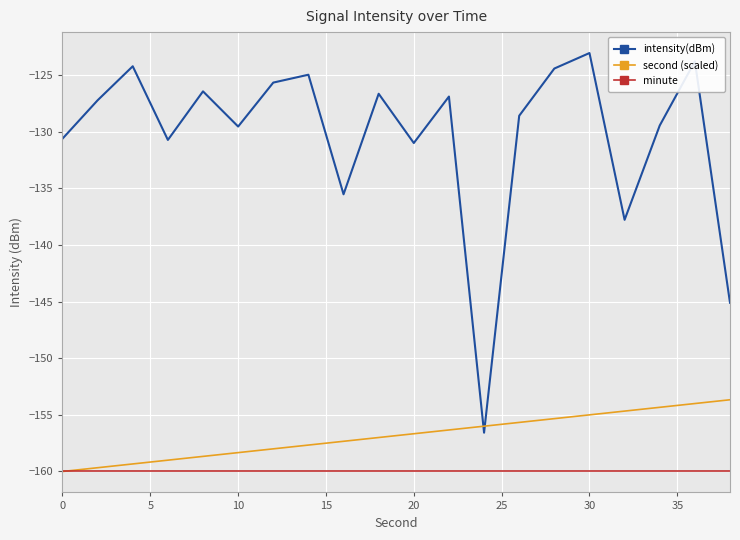

What is the smallest value displayed?

-160.0